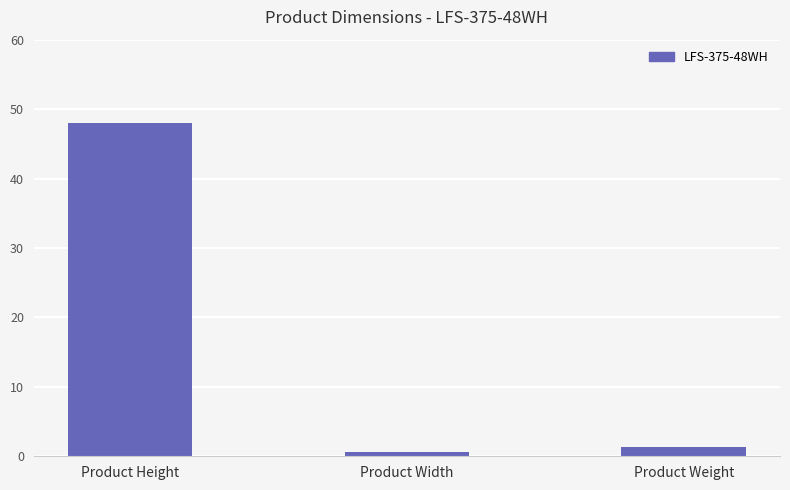

Count the number of values greater than 1.

2